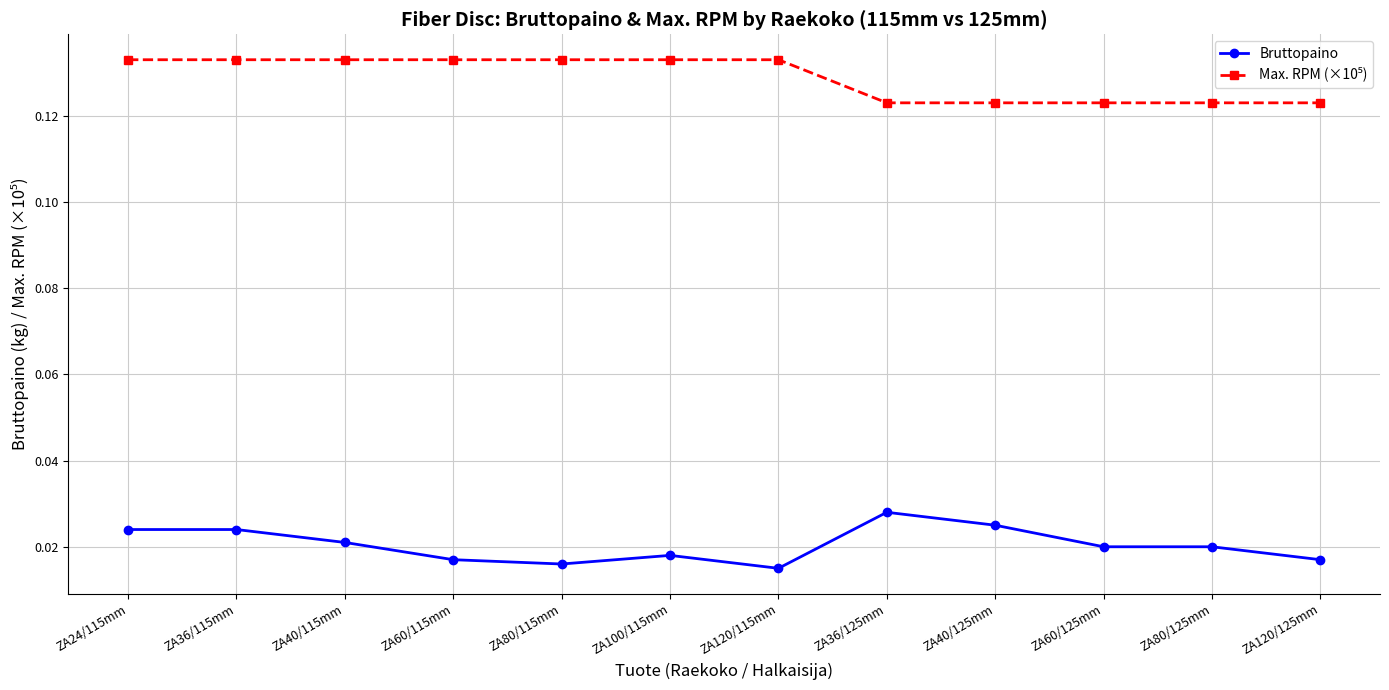

At which label does Bruttopaino reach its peak?

ZA36/125mm